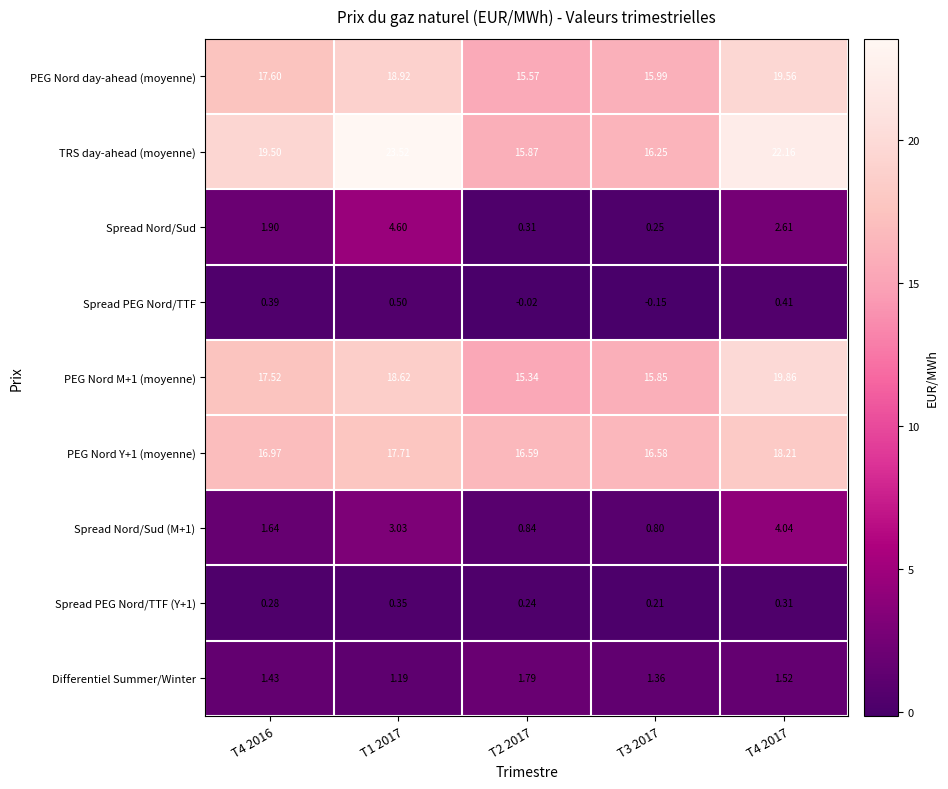

Which series changed the most between T1 2017 and T4 2017?

Spread Nord/Sud